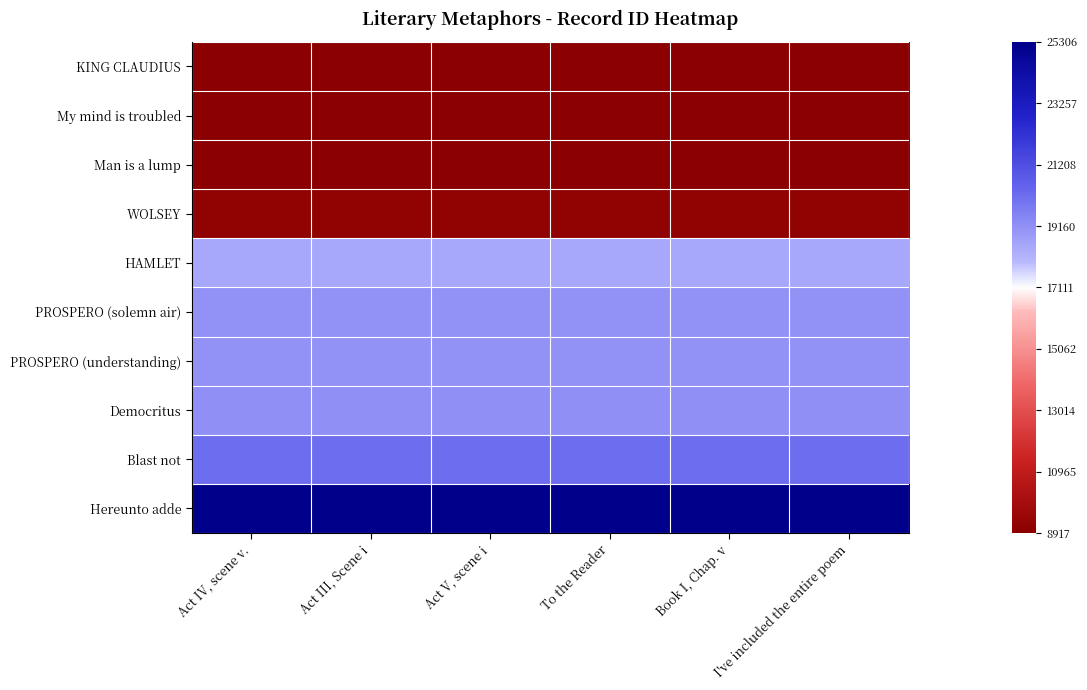

What is the minimum value shown in the chart?

-1.0